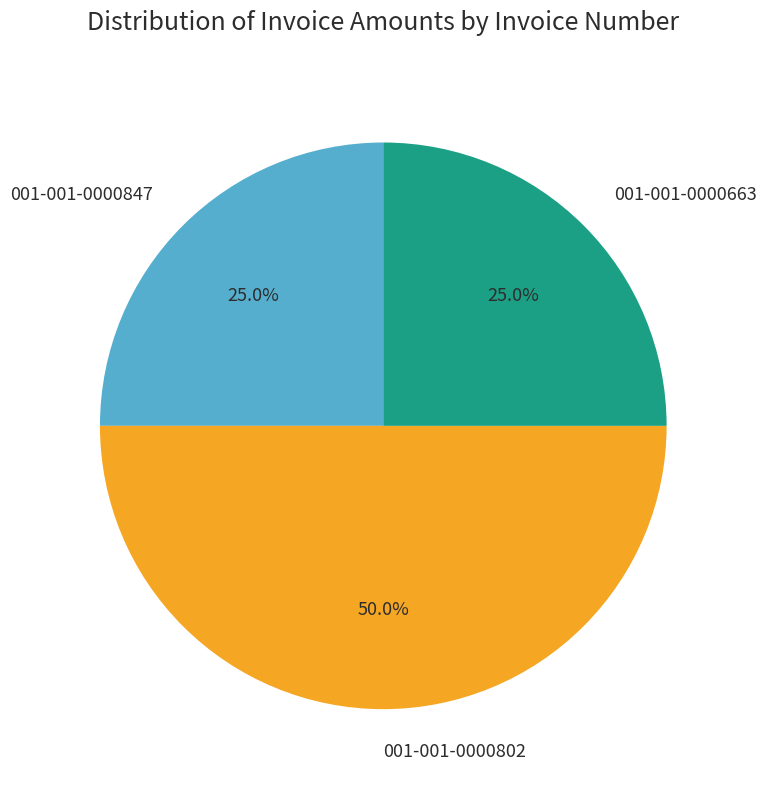

Which category has the biggest portion of the pie?

001-001-0000802